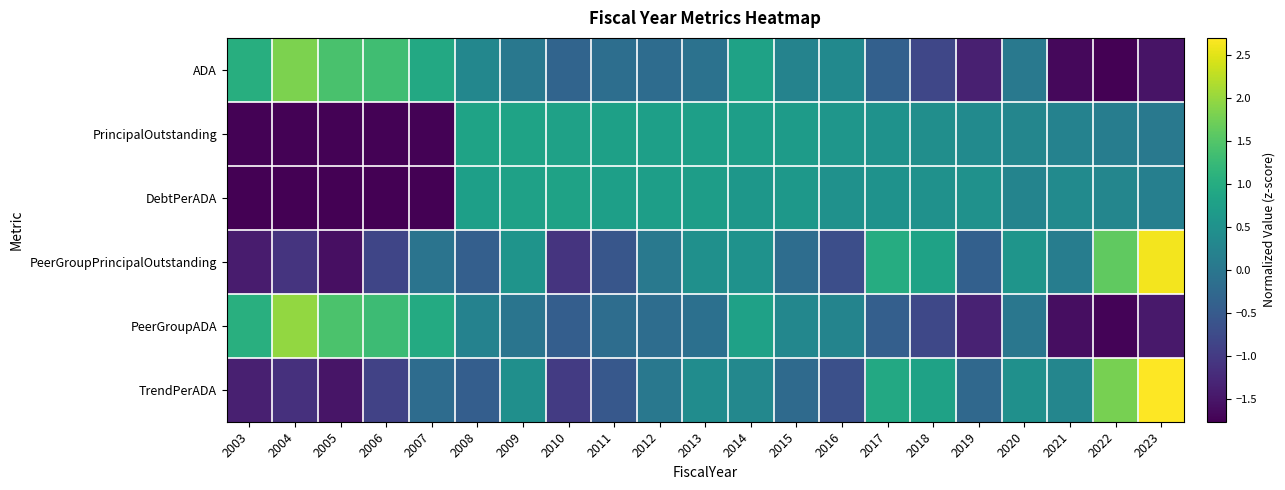

Count the number of data series in this chart.

6